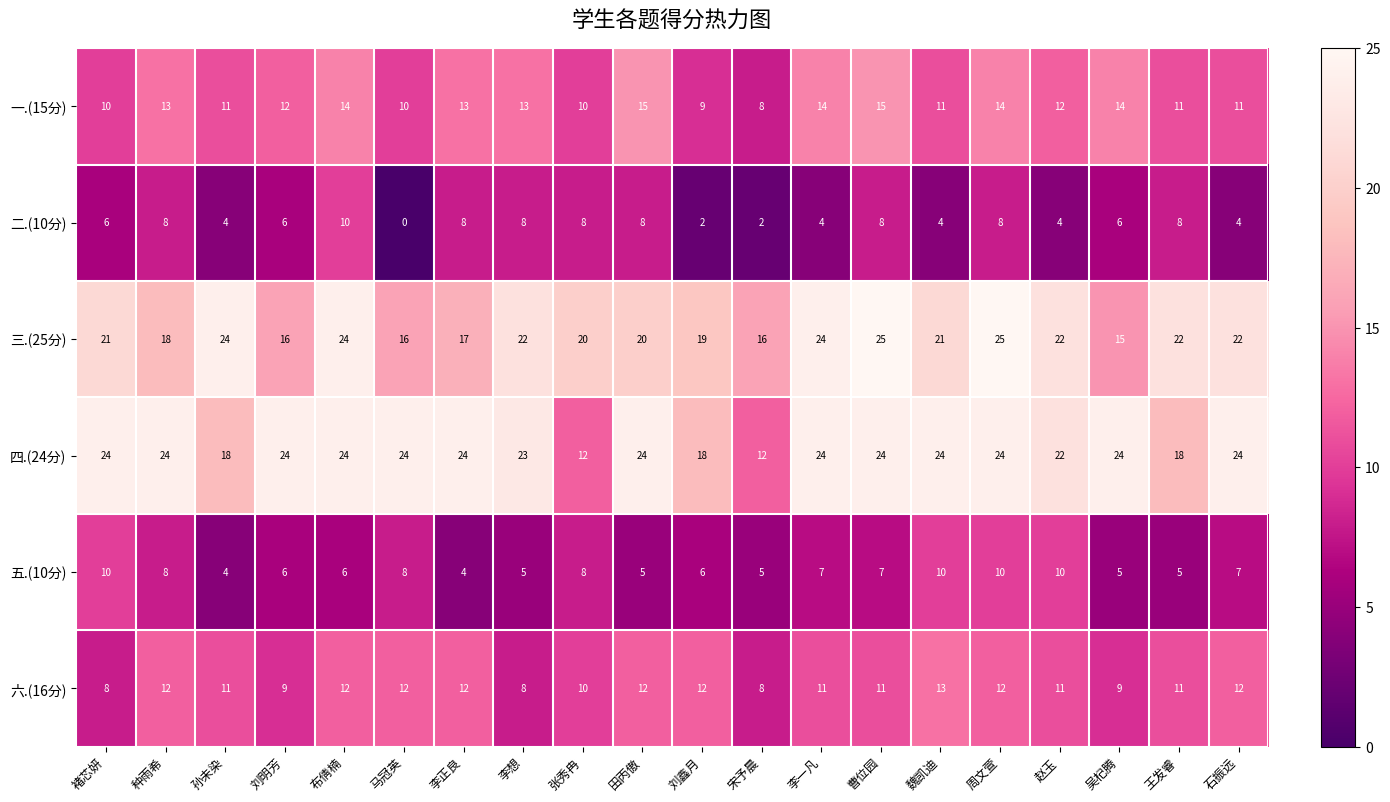

What is the approximate value of 六.(16分) at 石振远?

12